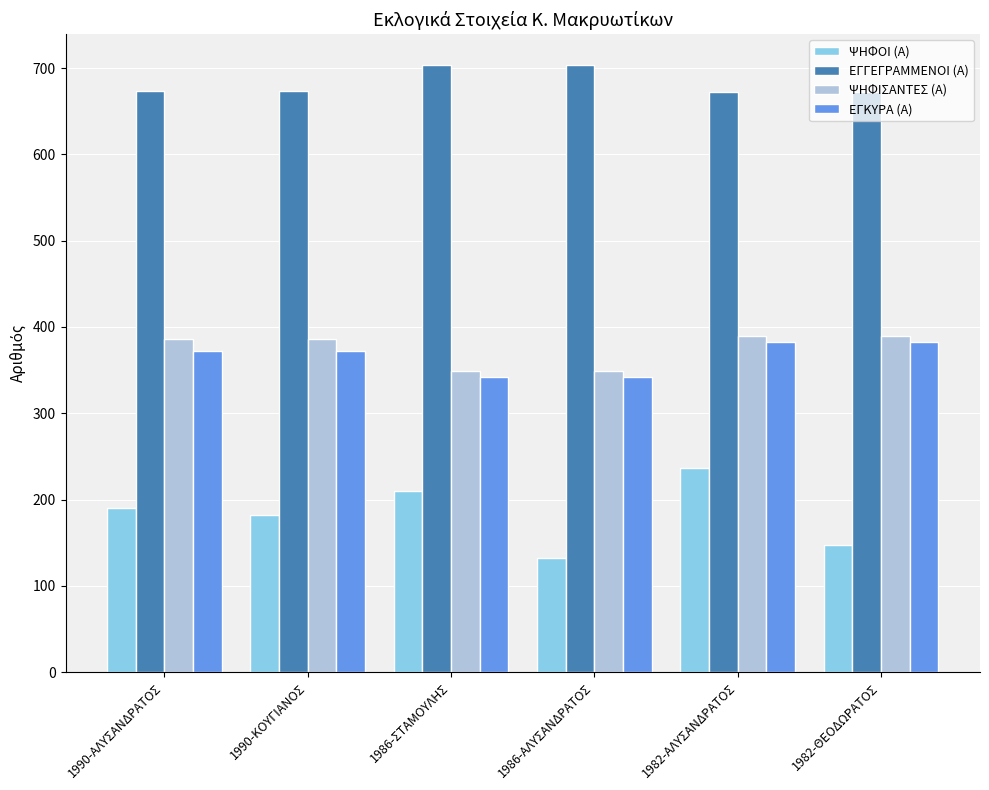

The ΕΓΓΕΓΡΑΜΜΕΝΟΙ (Α) series shows 924 at 1986-ΑΛΥΣΑΝΔΡΑΤΟΣ. True or false?

False